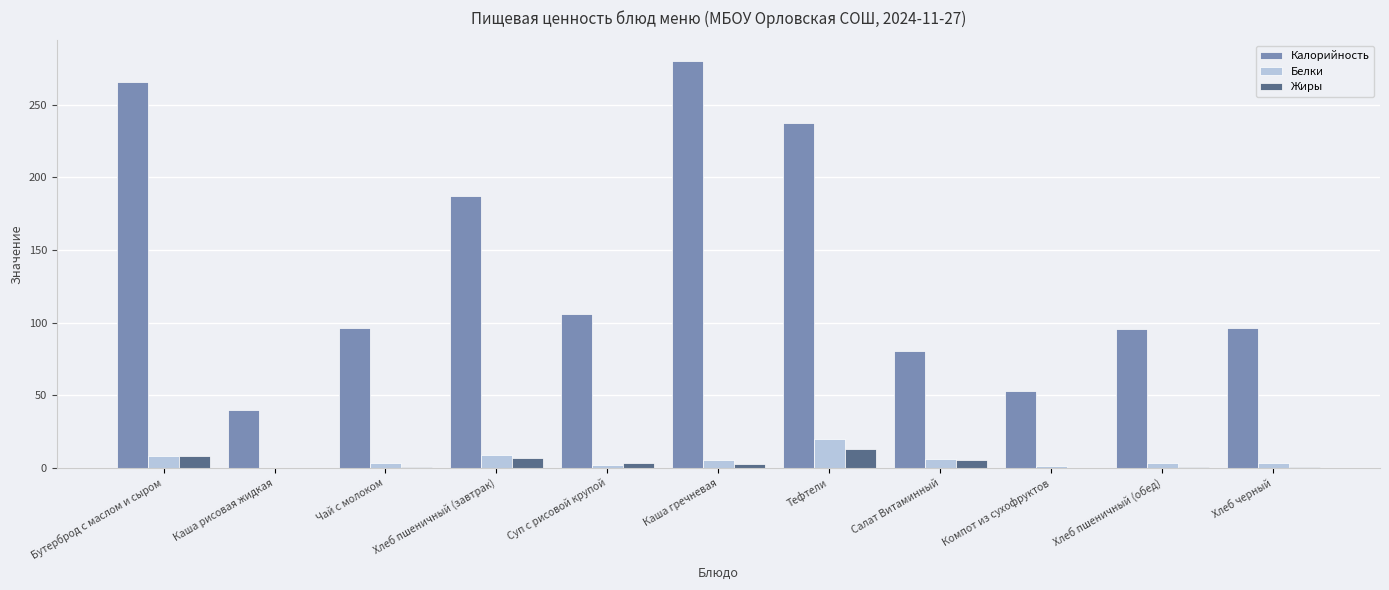

Which series has the largest total across all categories?

Калорийность